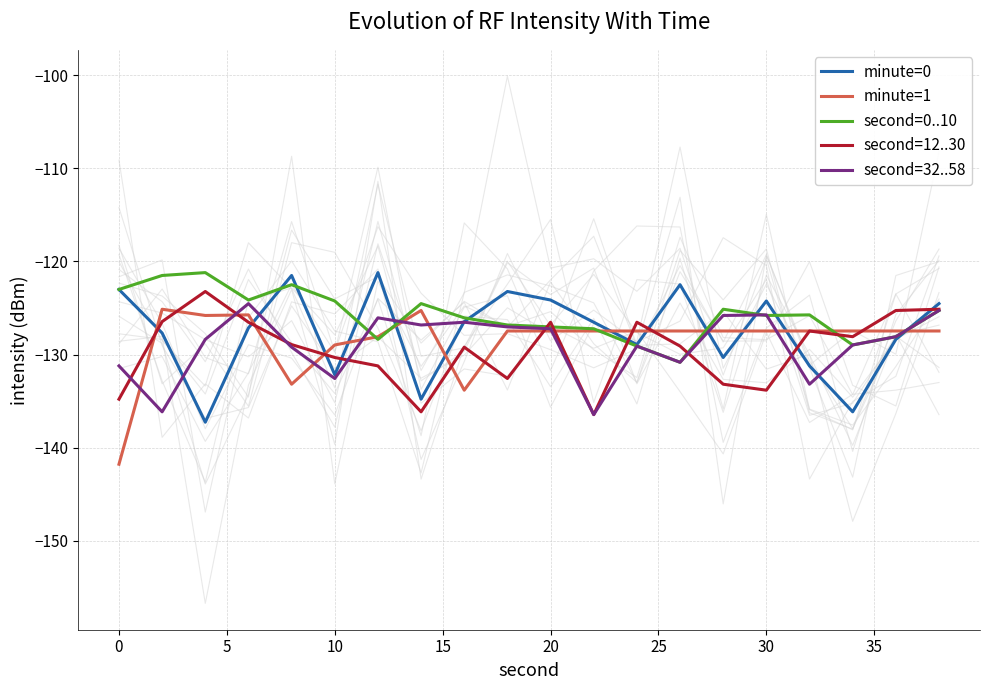

At how many categories does at least one series exceed -135?

20